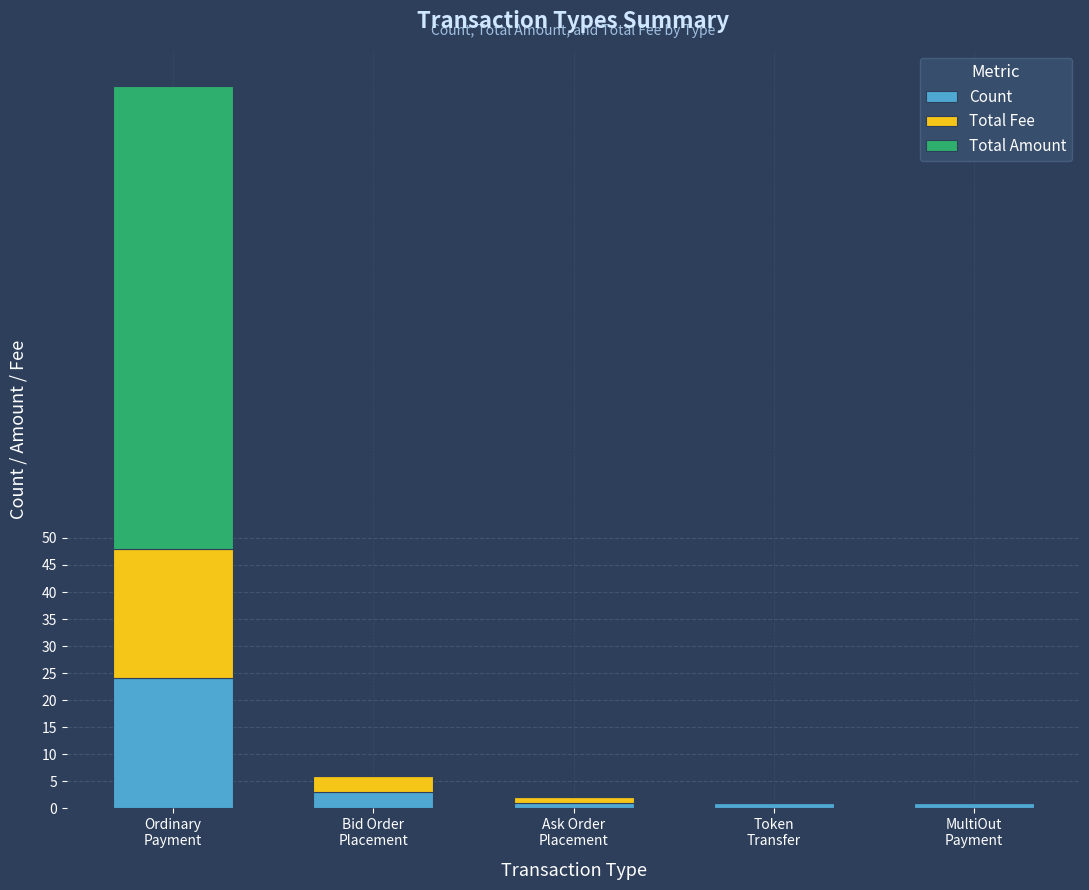

What is the highest value of the Count series?

24.0